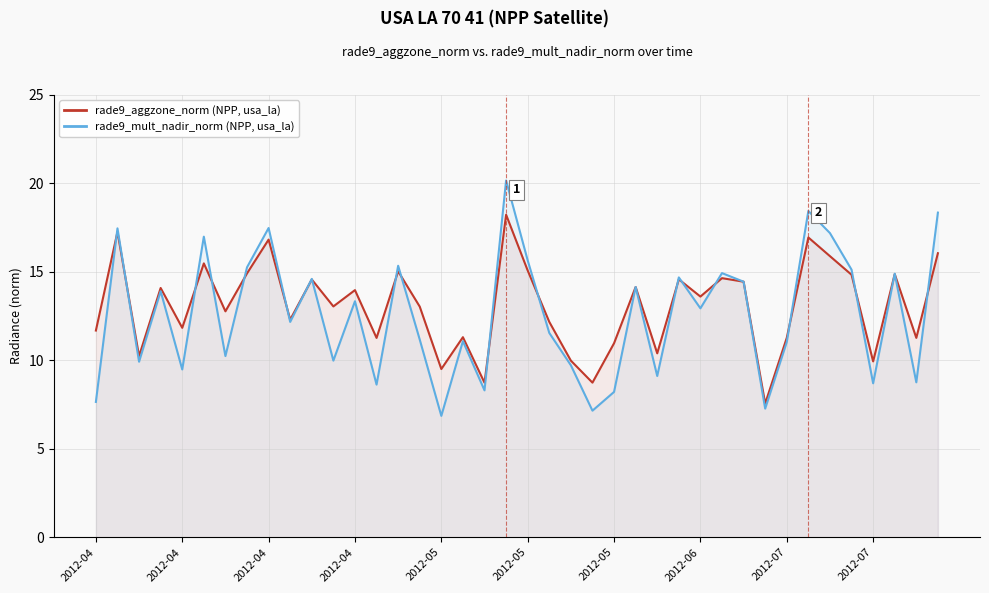

Reading left to right, what are all the values shown in this chart?

rade9_aggzone_norm (NPP, usa_la): 11.7	17.3	10.2	14.1	11.8	15.5	12.8	14.9	16.8	12.3	14.6	13.0	14.0	11.3	15.0	13.0	9.5	11.3	8.7	18.2	15.1	12.2	10.0	8.7	11.0	14.1	10.4	14.6	13.6	14.6	14.4	7.6	11.3	16.9	15.9	14.8	9.9	14.9	11.3	16.1
rade9_mult_nadir_norm (NPP, usa_la): 7.6	17.5	9.9	13.9	9.5	17.0	10.2	15.3	17.5	12.2	14.6	10.0	13.3	8.6	15.3	11.2	6.9	11.1	8.3	20.2	15.6	11.5	9.7	7.2	8.2	14.1	9.1	14.7	12.9	14.9	14.4	7.3	11.0	18.4	17.2	15.1	8.7	14.9	8.8	18.3